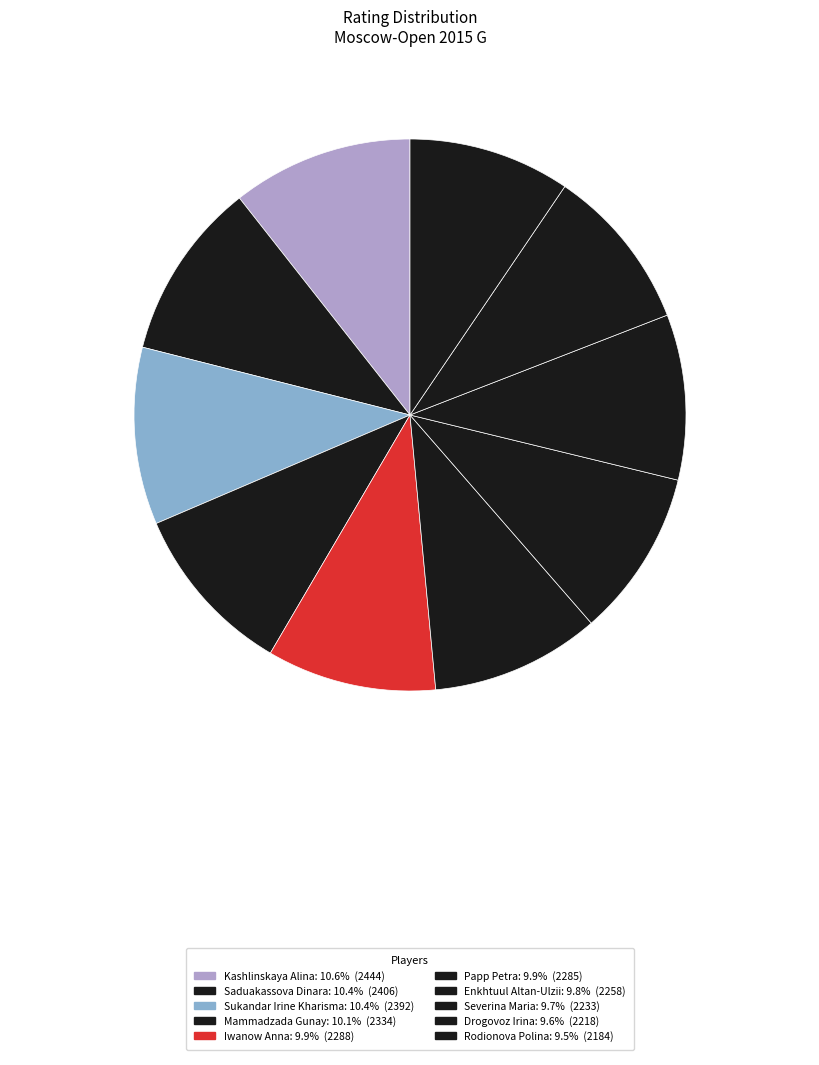

To the nearest percent, what percentage of the pie is Enkhtuul Altan-Ulzii?

10%